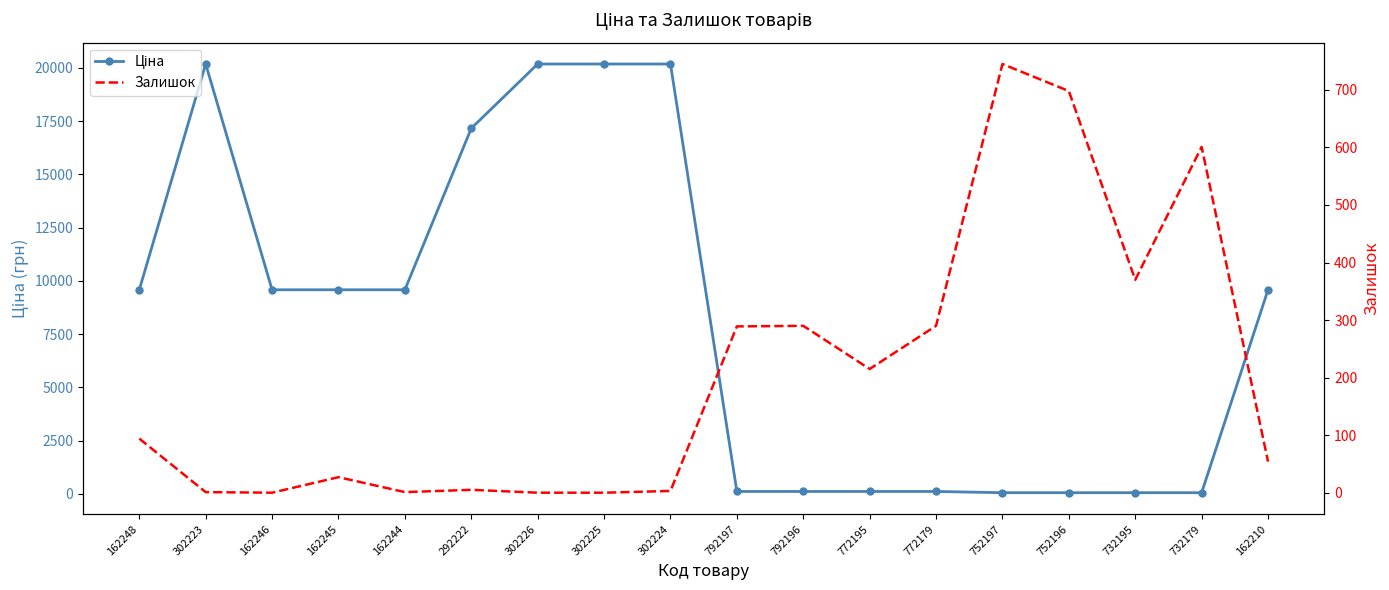

In Ціна, how many points are higher than both neighbors (excluding endpoints)?

1